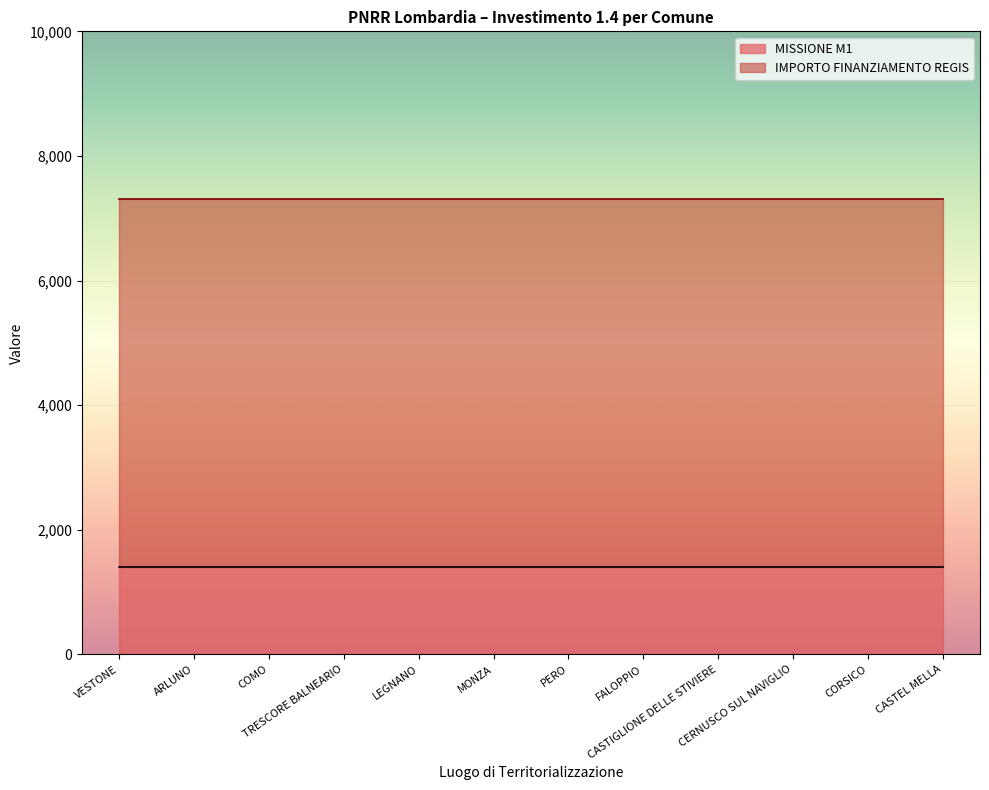

What position from the left is CORSICO?

11